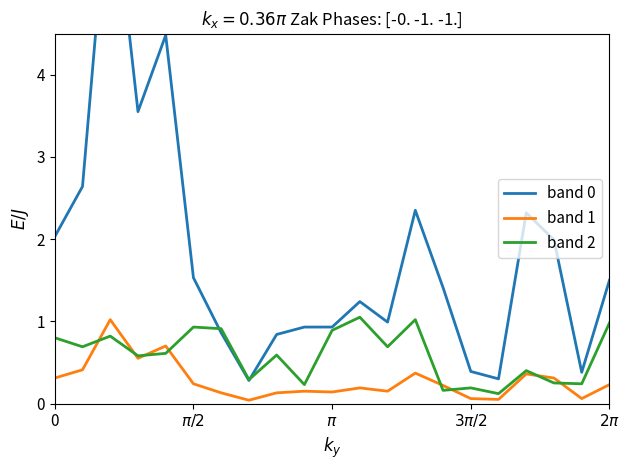

What is the average value of the band 2 series?

0.6